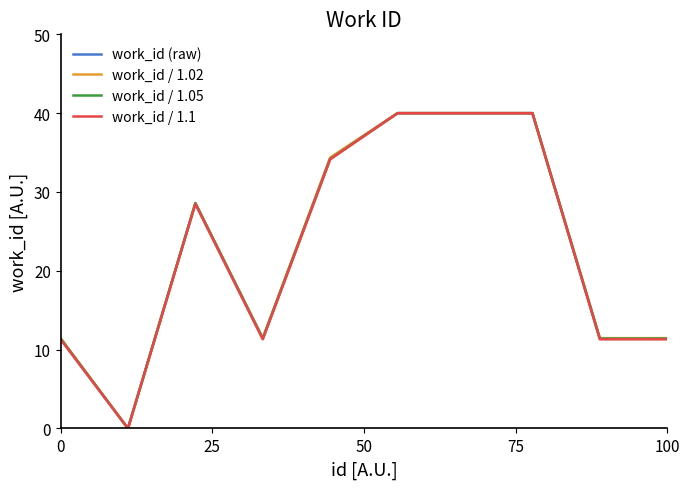

What is the greatest value displayed?

40.0